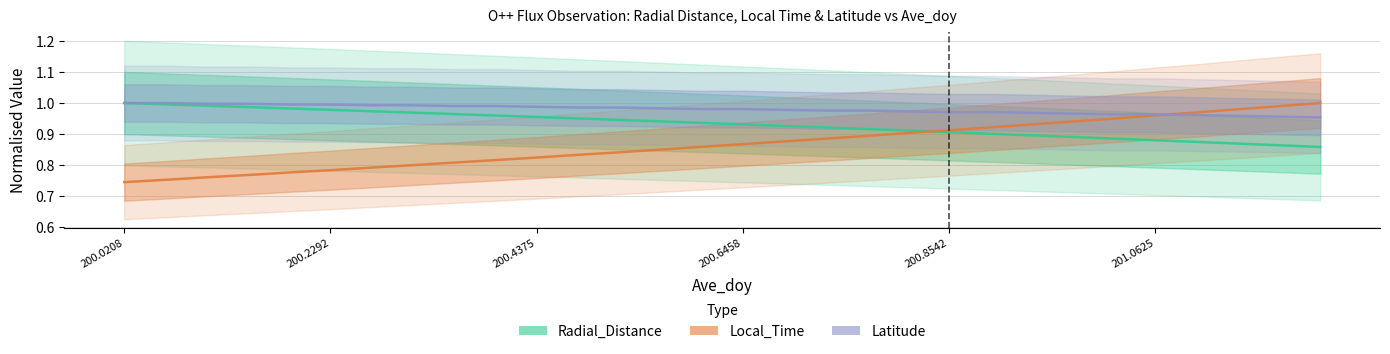

How many lines are shown in the chart?

3